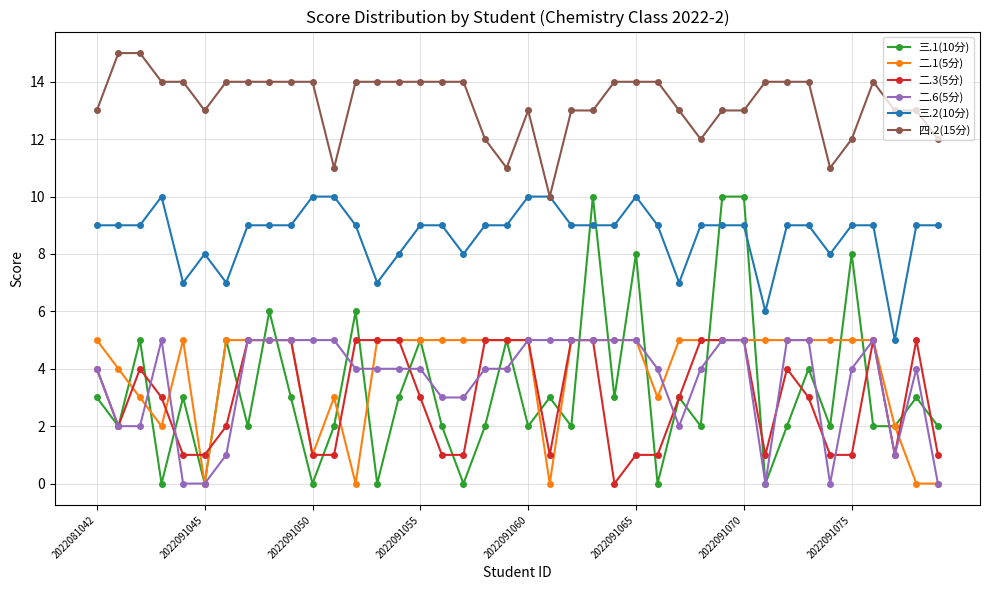

True or false: 三.2(10分) has more than 0 points higher than both neighbors.

True